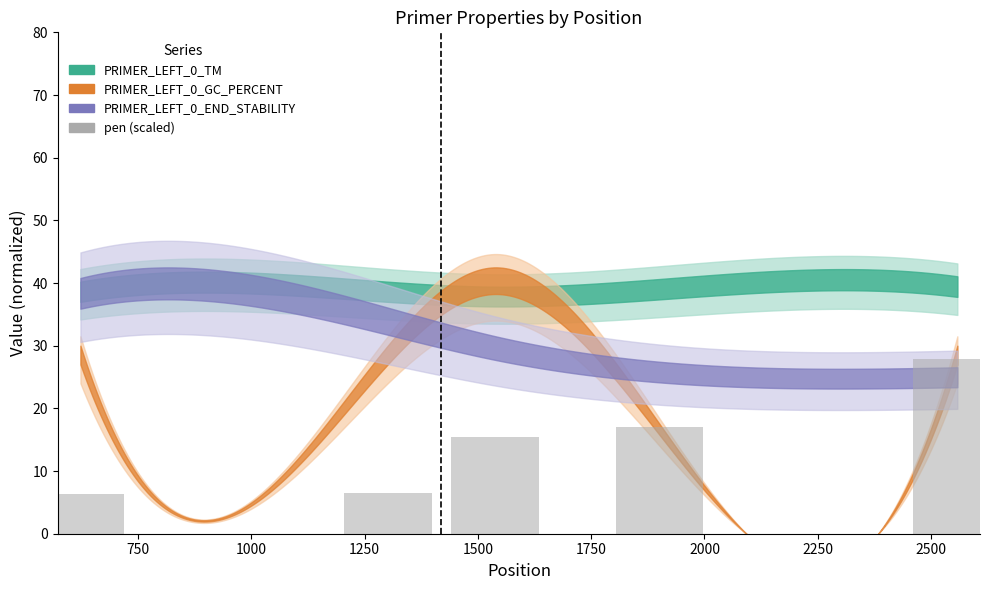

What is the difference between the maximum and minimum values?

21.5